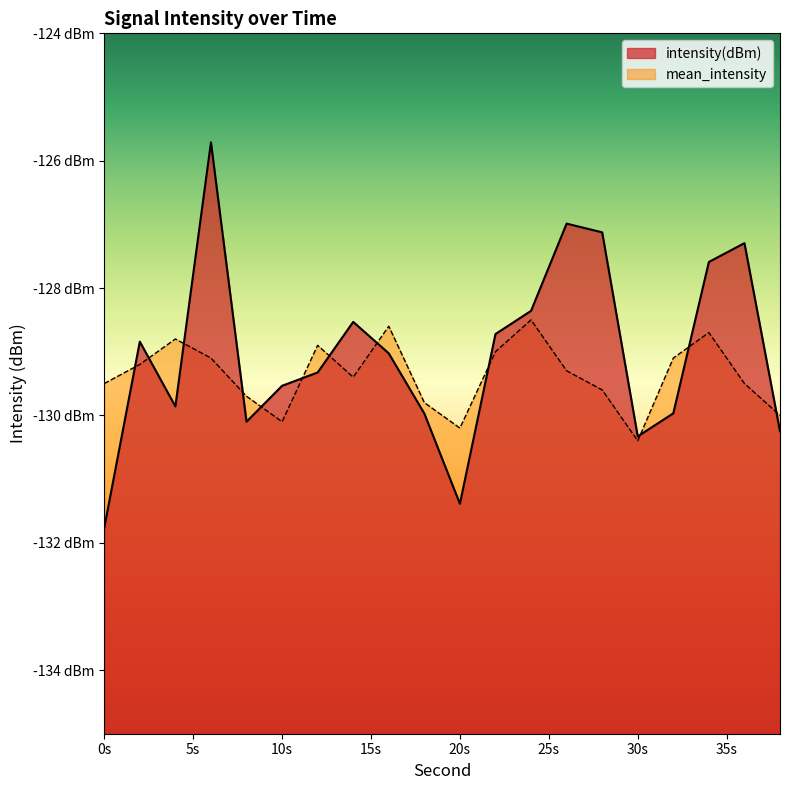

True or false: intensity(dBm) has more than 0 interior local peaks.

True